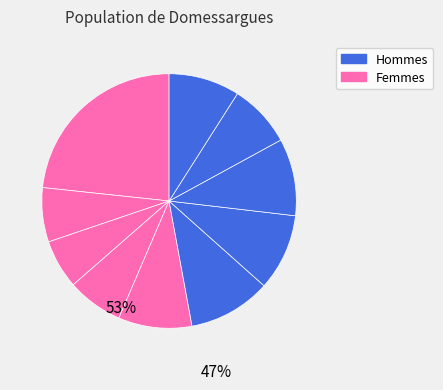

How many slices are in this pie chart?

10